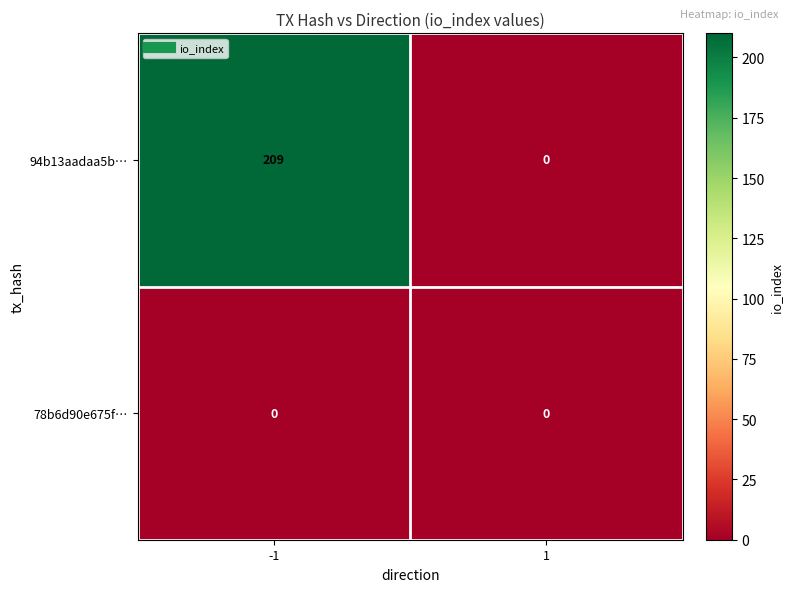

What is the total value across all series at -1?

209